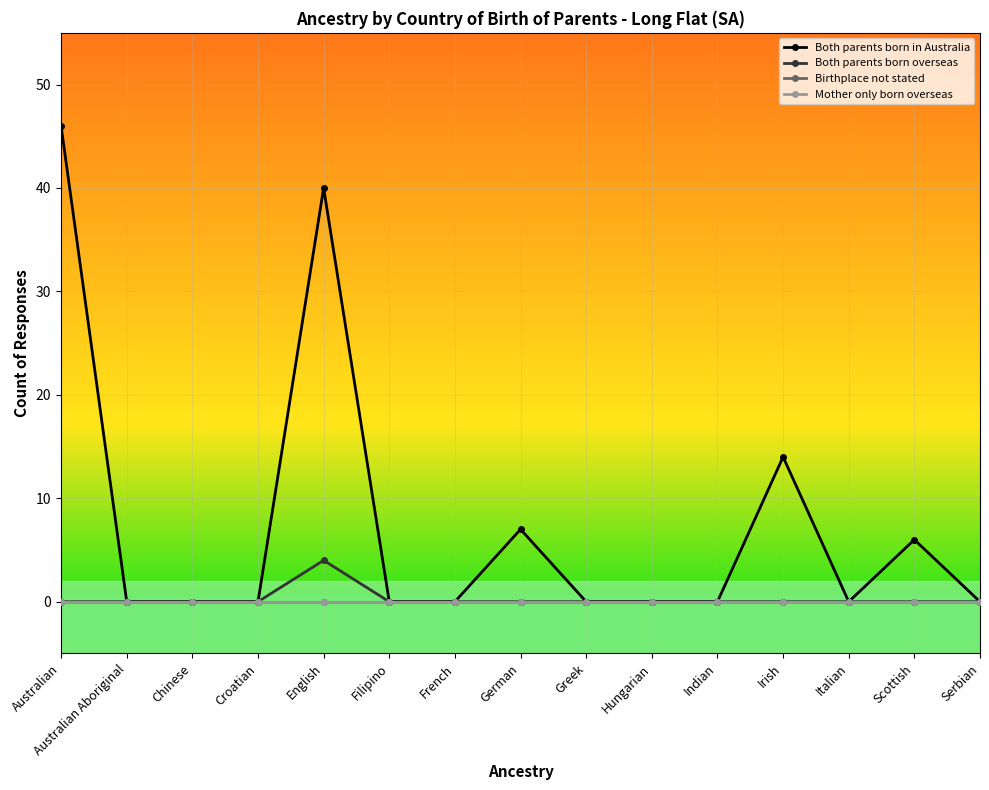

At which label does Mother only born overseas reach its minimum?

Australian